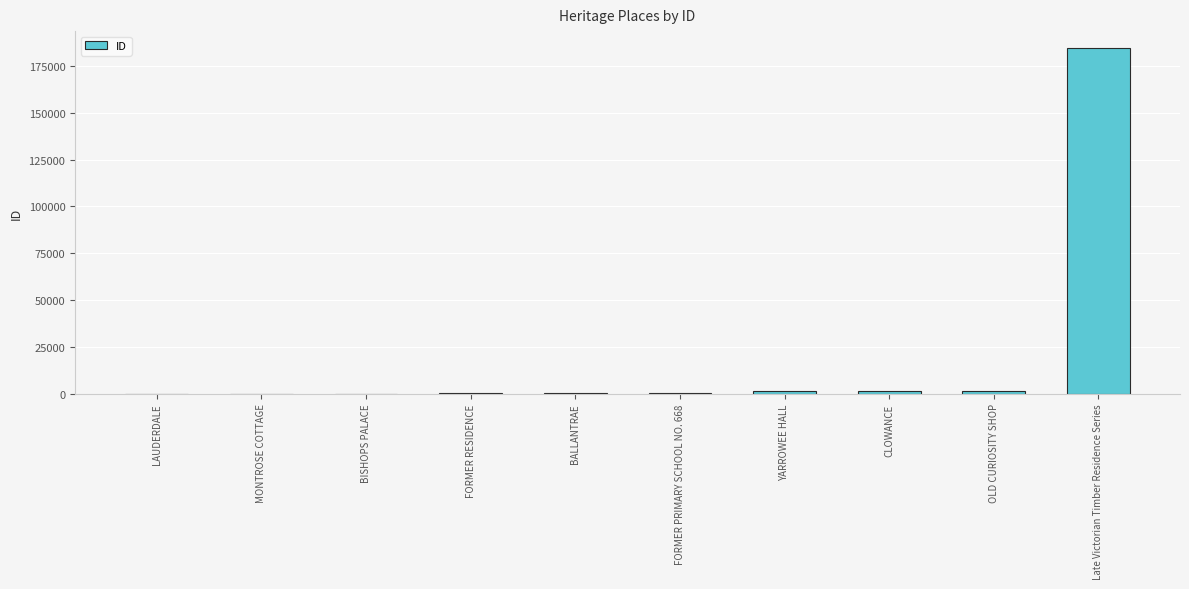

What is the maximum value shown in the chart?

184487